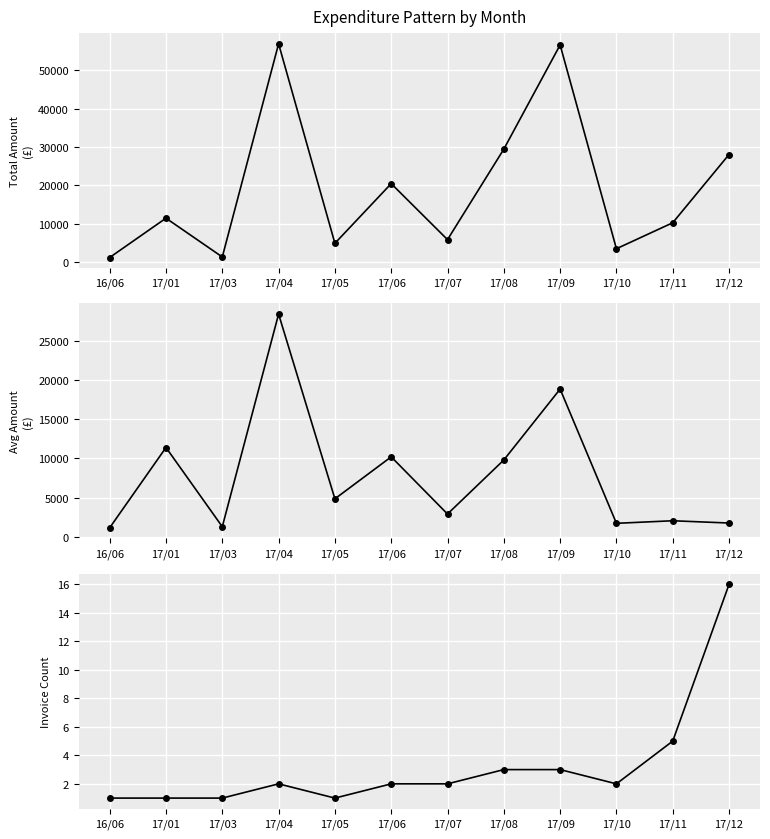

How many lines are shown in the chart?

3